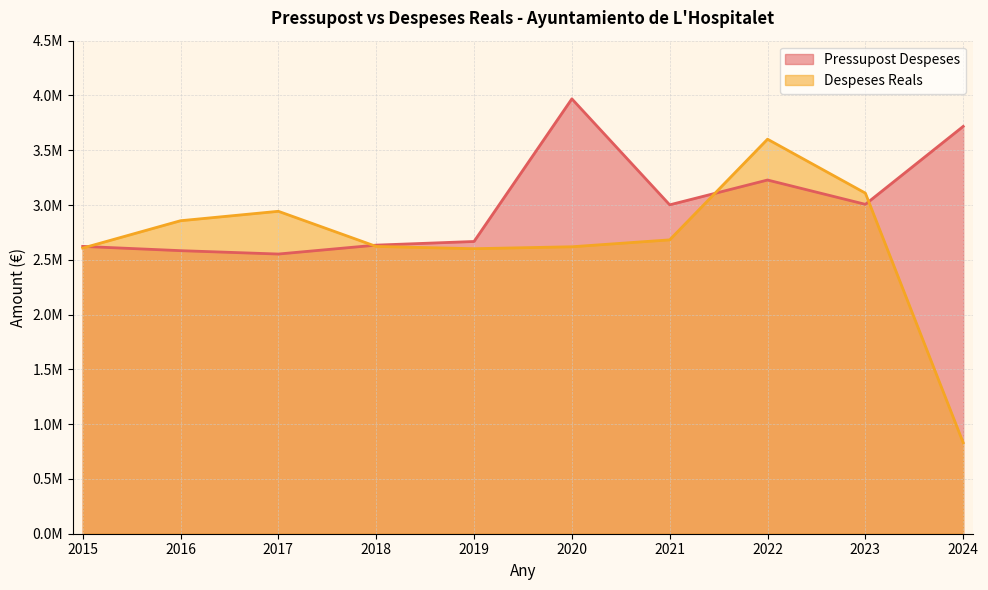

Between 2021 and 2024, which series saw the biggest shift?

Despeses Reals